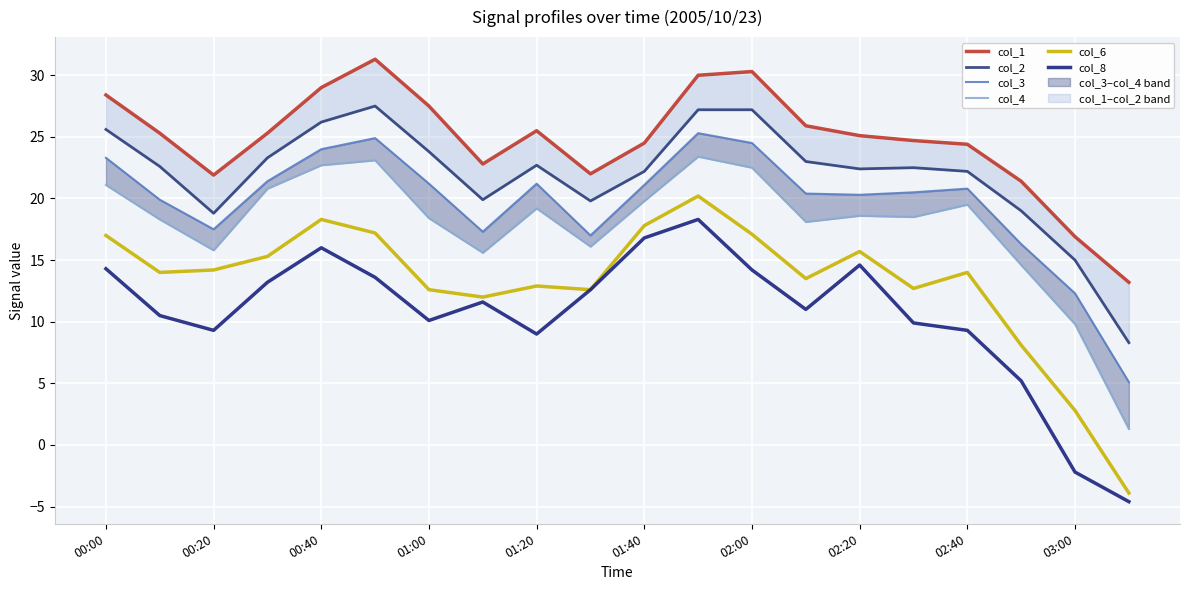

True or false: col_8 has a value of 13.3 at 01:00.

False